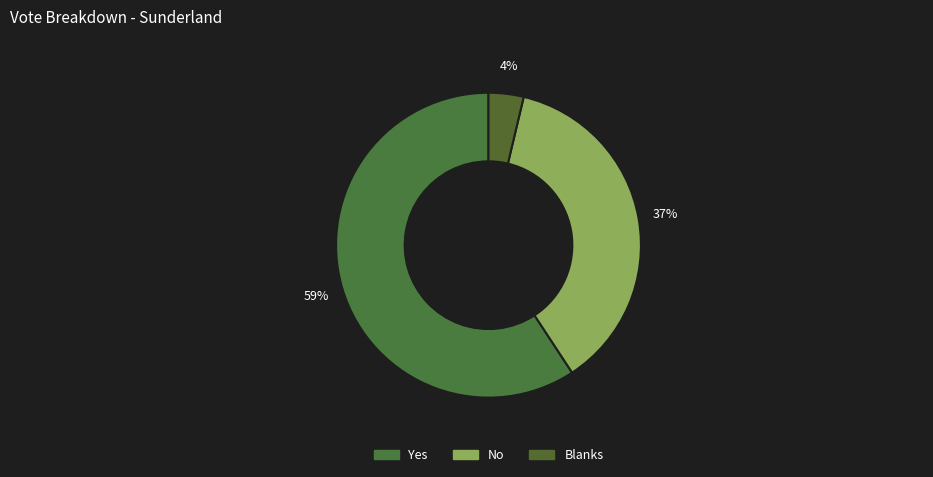

To the nearest percent, what is the average slice percentage?

33%